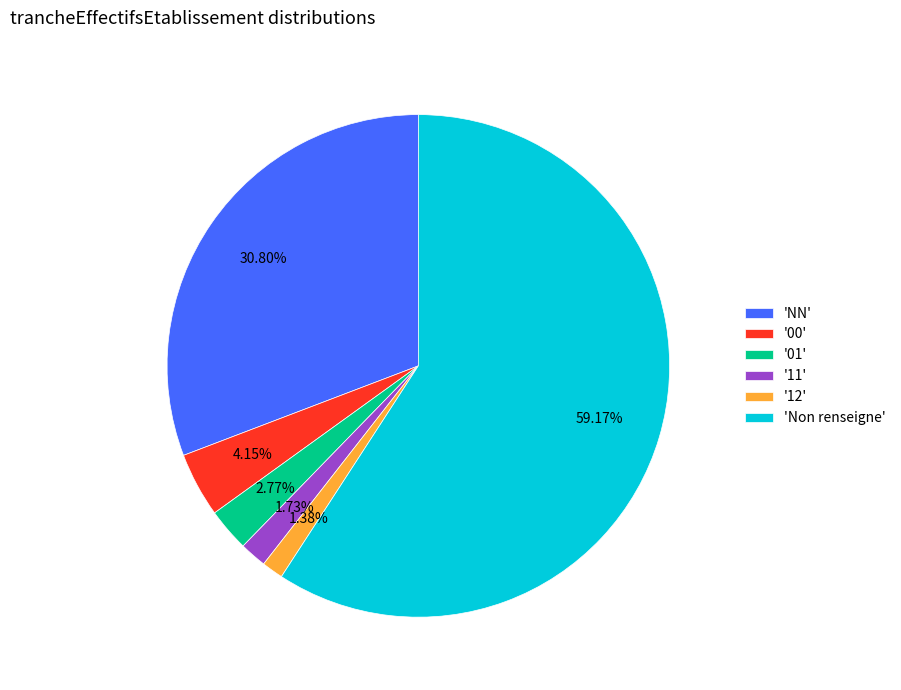

Which slice represents more than half of the pie?

'Non renseigne'